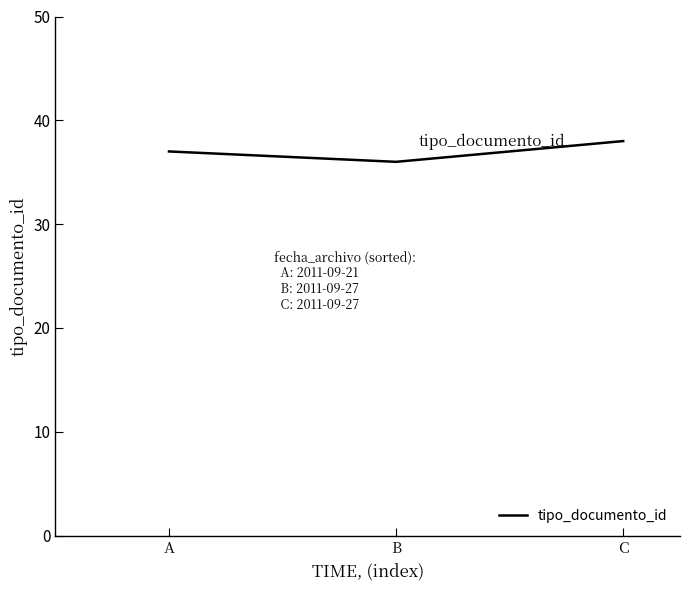

Approximately how many times larger is the value at B compared to C?

0.9